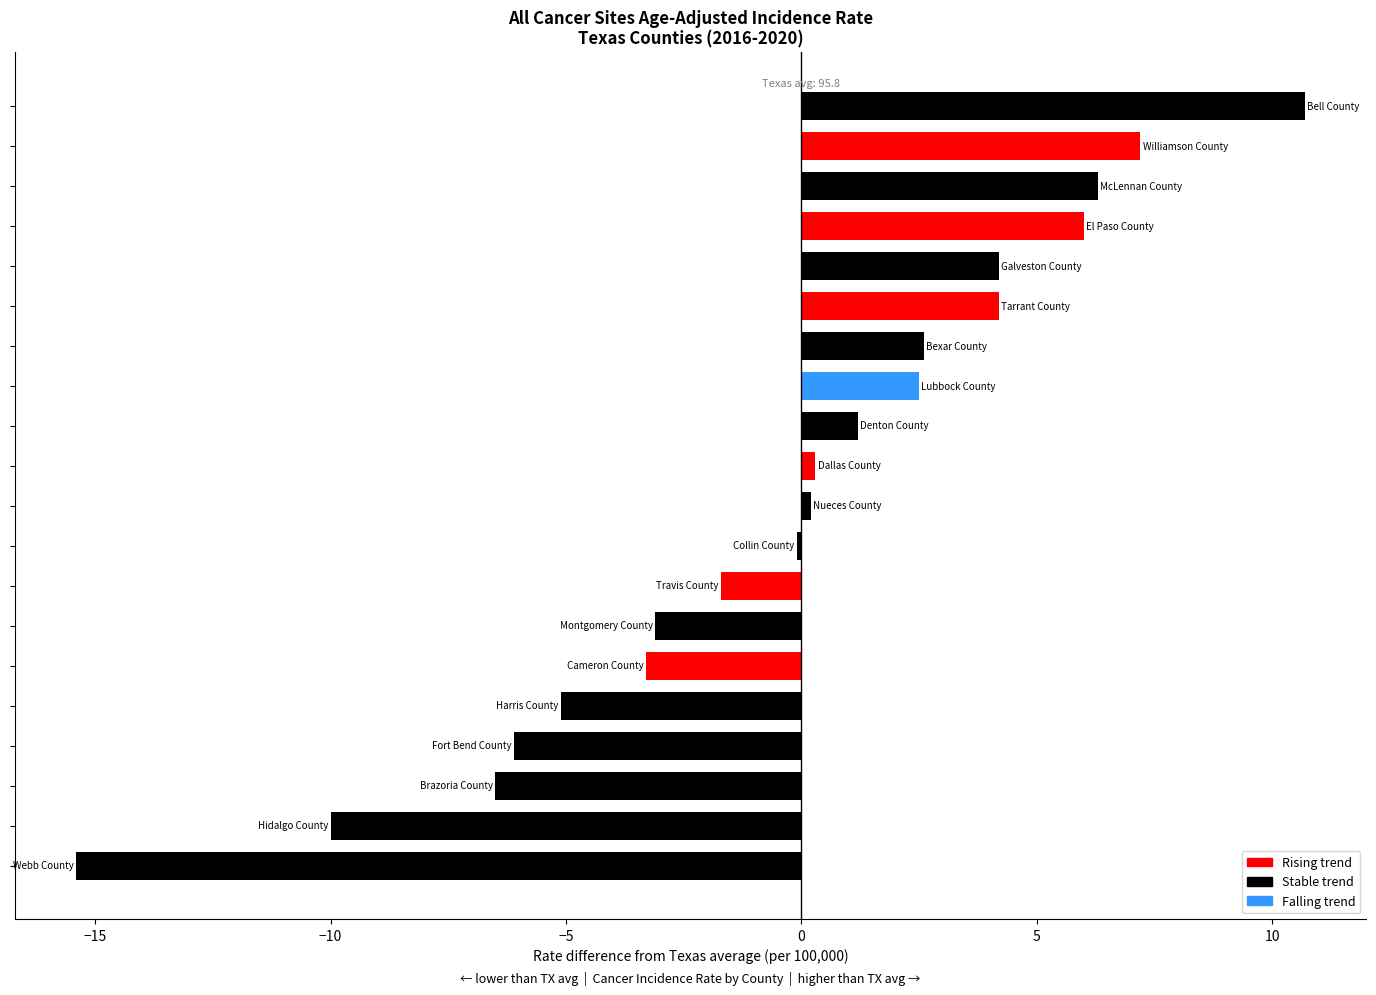

What is the smallest value displayed?

-15.4